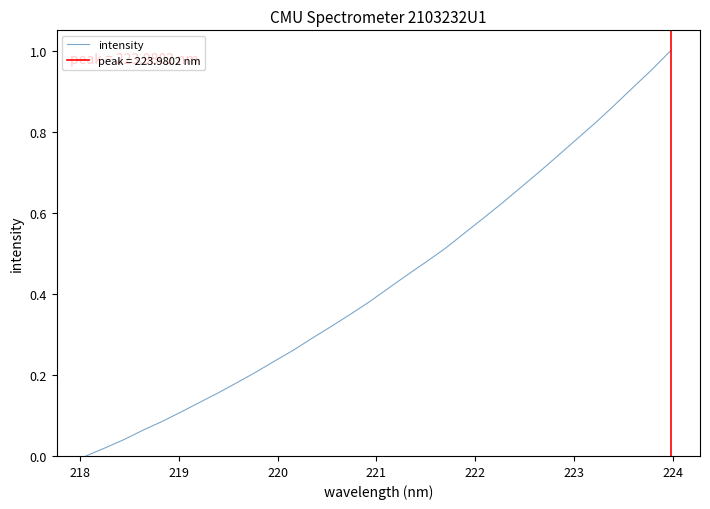

Reading left to right, transcribe all the data shown in this chart.

0.0	0.0	0.0	0.1	0.1	0.1	0.1	0.2	0.2	0.2	0.2	0.3	0.3	0.3	0.3	0.4	0.4	0.4	0.5	0.5	0.5	0.6	0.6	0.7	0.7	0.7	0.8	0.8	0.9	0.9	1.0	1.0